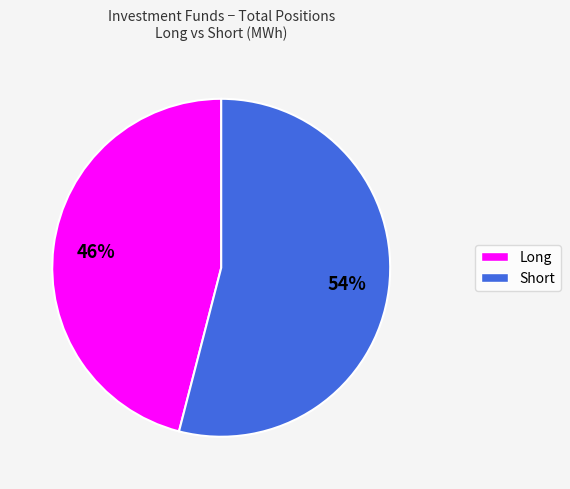

To the nearest percent, what is the difference between the largest and smallest slice percentages?

8%